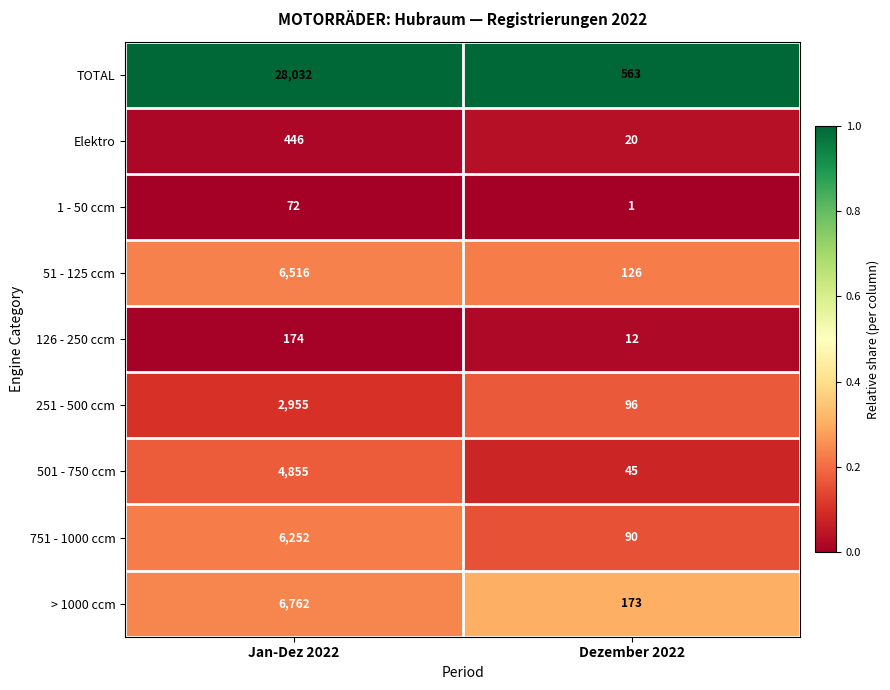

The value of 501 - 750 ccm at Dezember 2022 is 45. True or false?

True